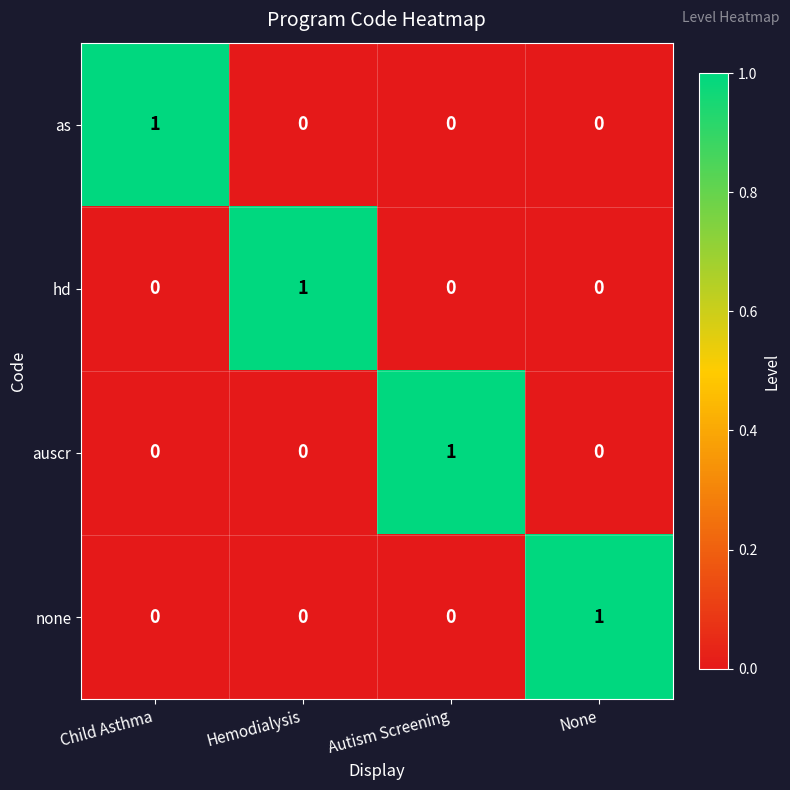

Count the auscr values in the range 0 to 1.

4